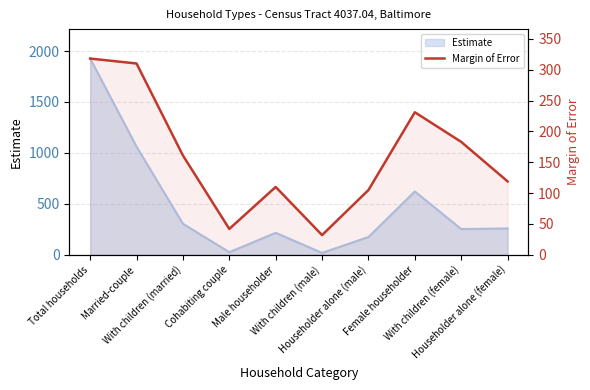

Where does the data first go above 161?

Total households